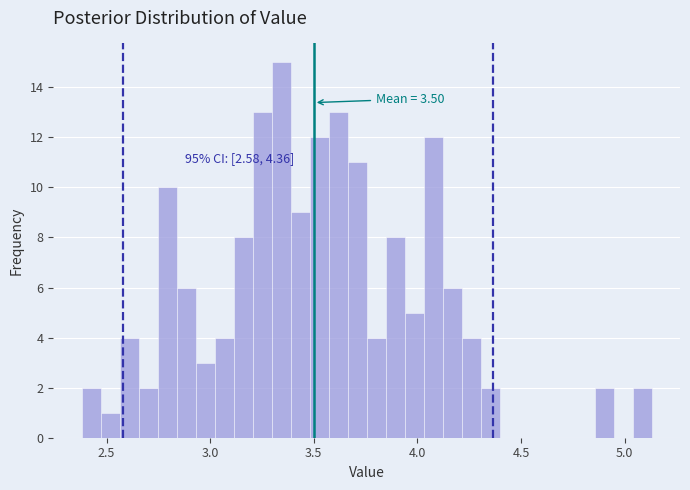

Read against the x-axis, roughly where is the centre of the tallest bar?

3.35